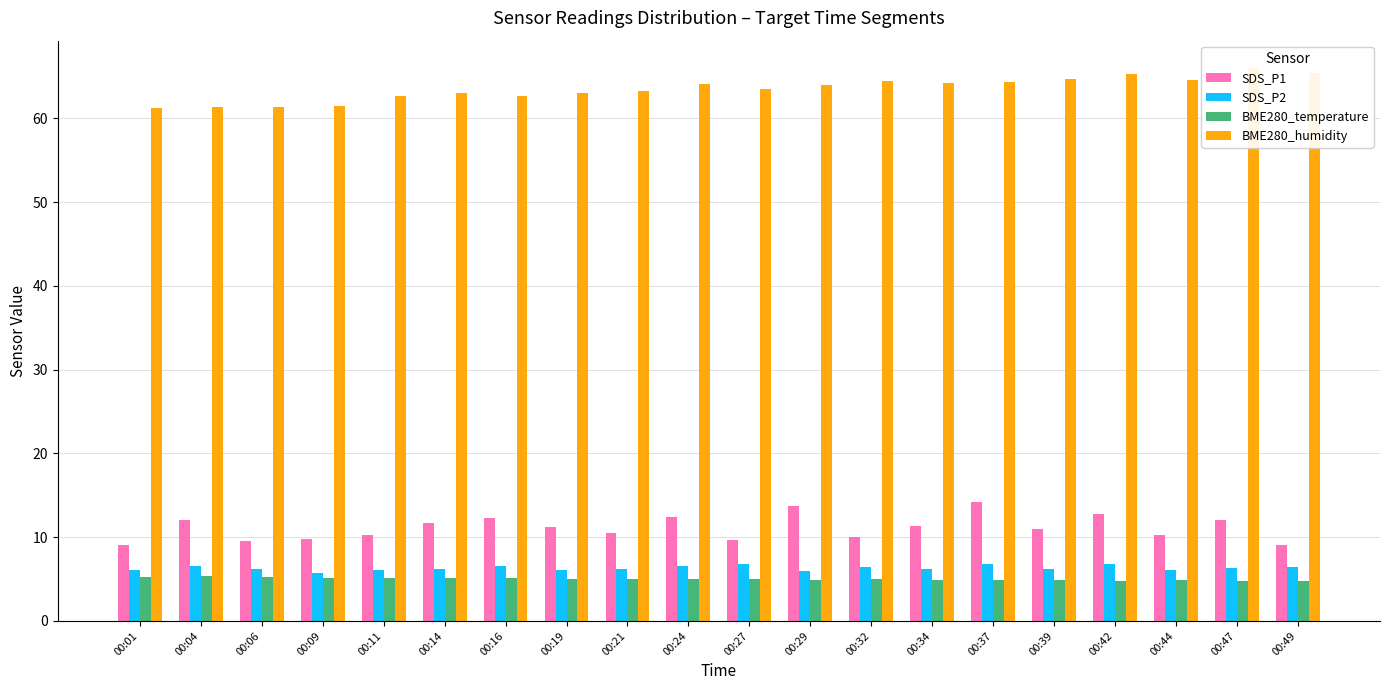

What is the sum of the BME280_humidity values at 00:06 and 00:49?

126.8